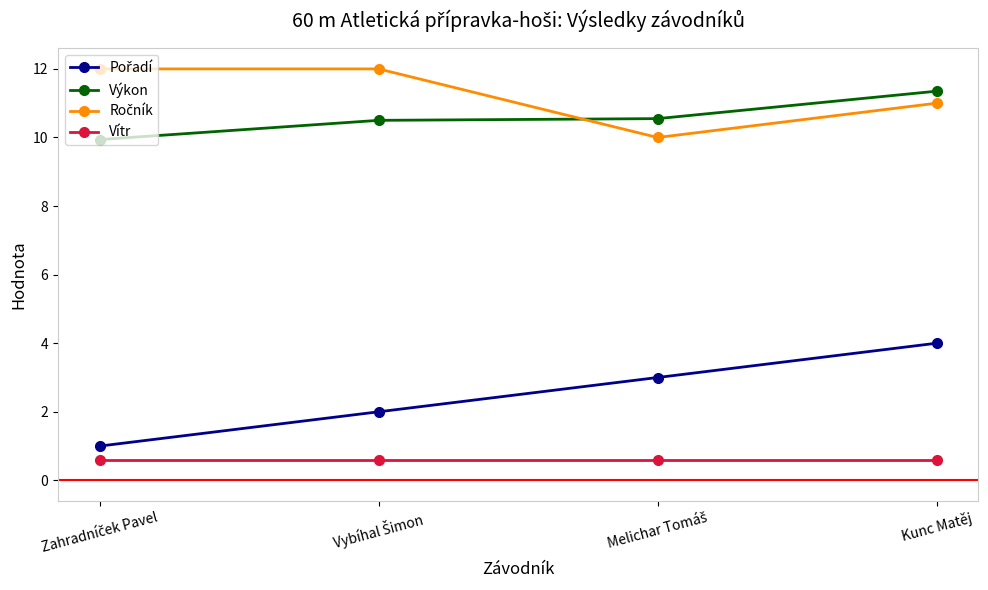

How many categories are shown in the chart?

4